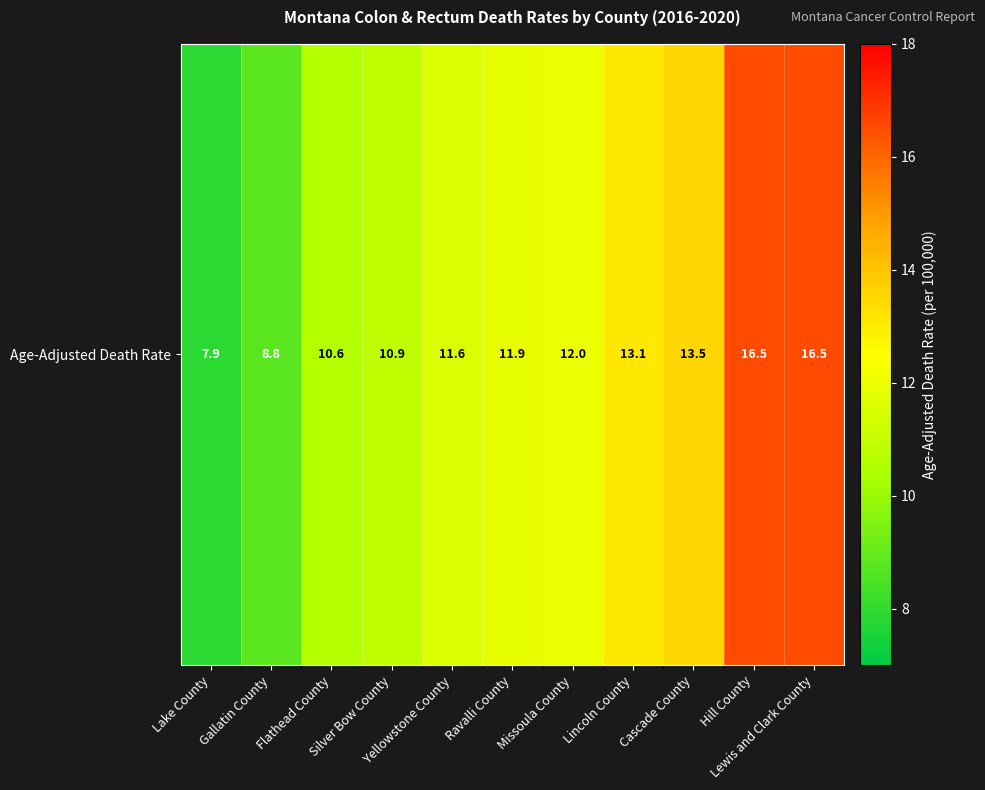

Reading right to left, transcribe all the data shown in this chart.

Lewis and Clark County=16.5	Hill County=16.5	Cascade County=13.5	Lincoln County=13.1	Missoula County=12.0	Ravalli County=11.9	Yellowstone County=11.6	Silver Bow County=10.9	Flathead County=10.6	Gallatin County=8.8	Lake County=7.9